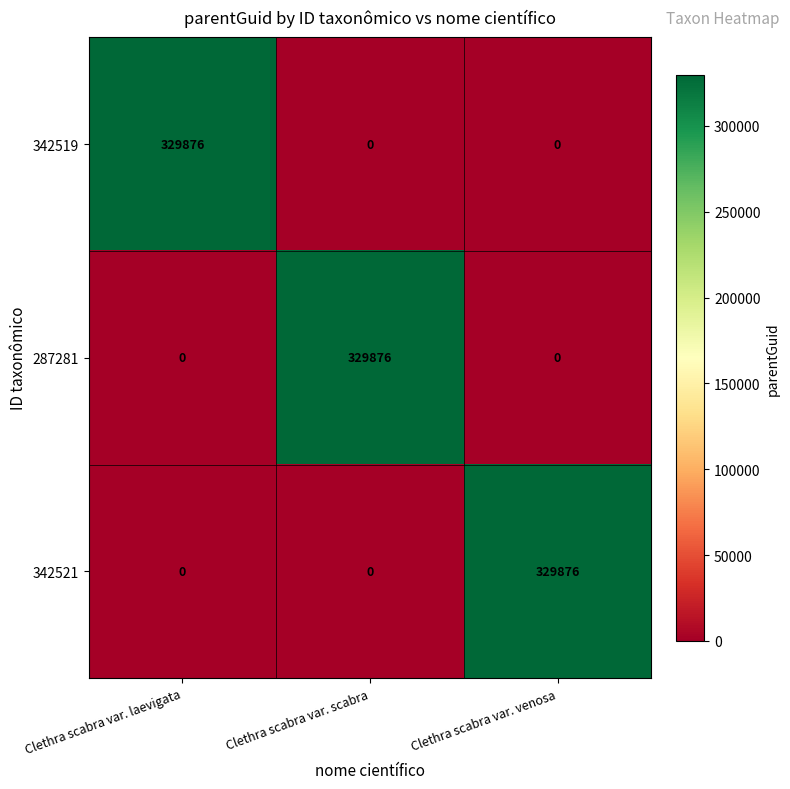

How many values in the 287281 series exceed 0?

1